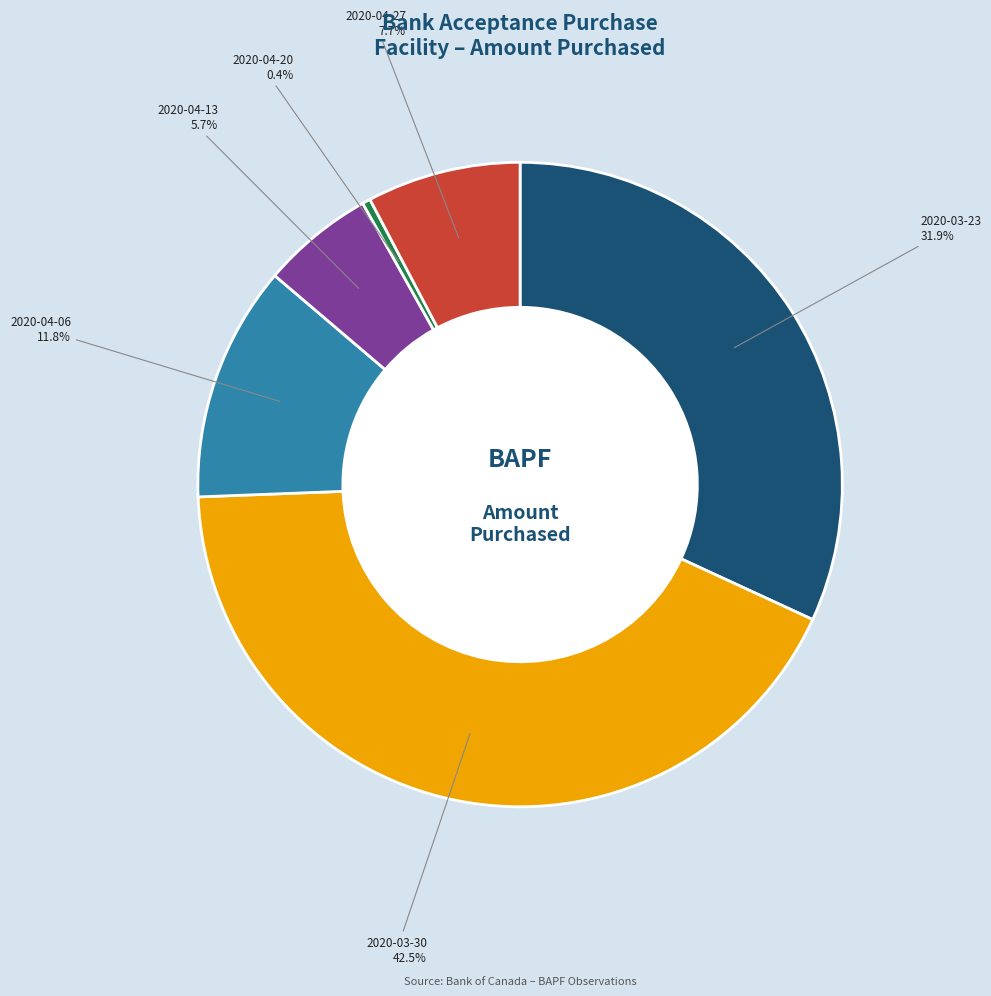

Is it true that 2020-03-30 is 28% of the pie?

False